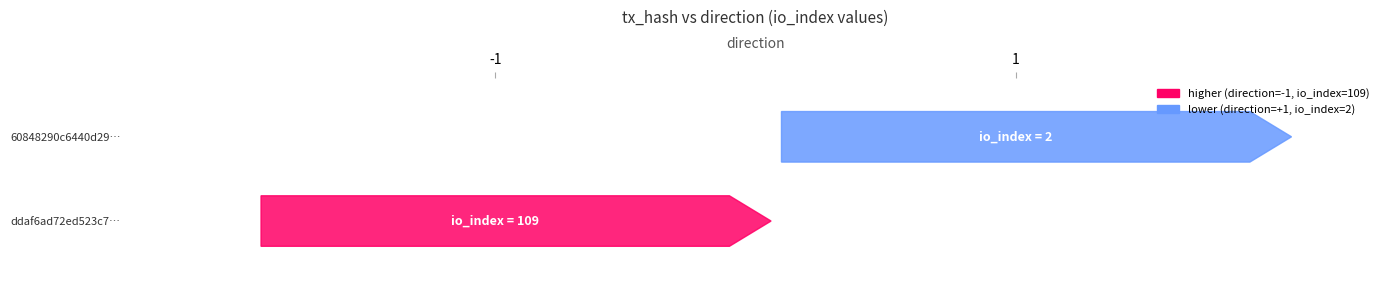

Which series has the largest total across all categories?

ddaf6ad72ed523c7a9fd14ba740abc6c7403111